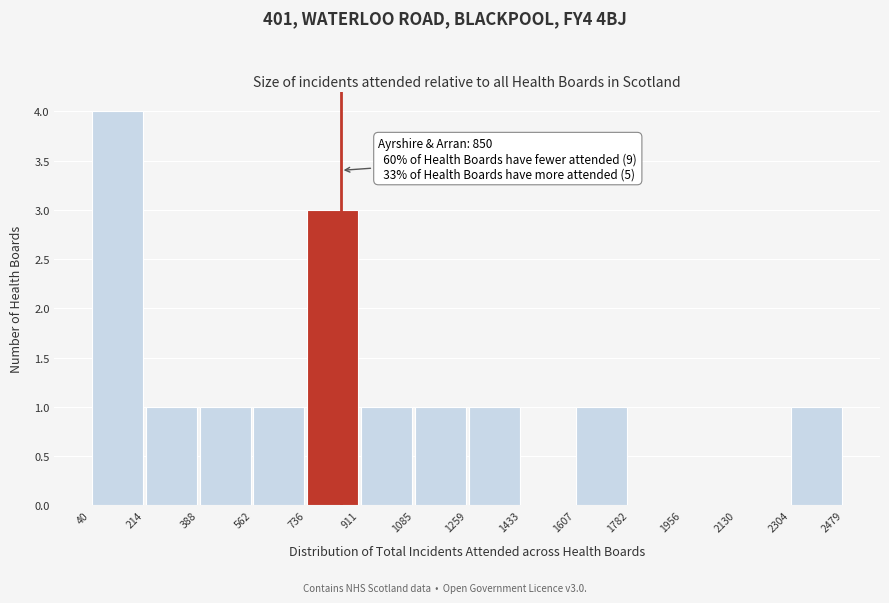

Which range on the x-axis has the tallest bar?

40 to 214